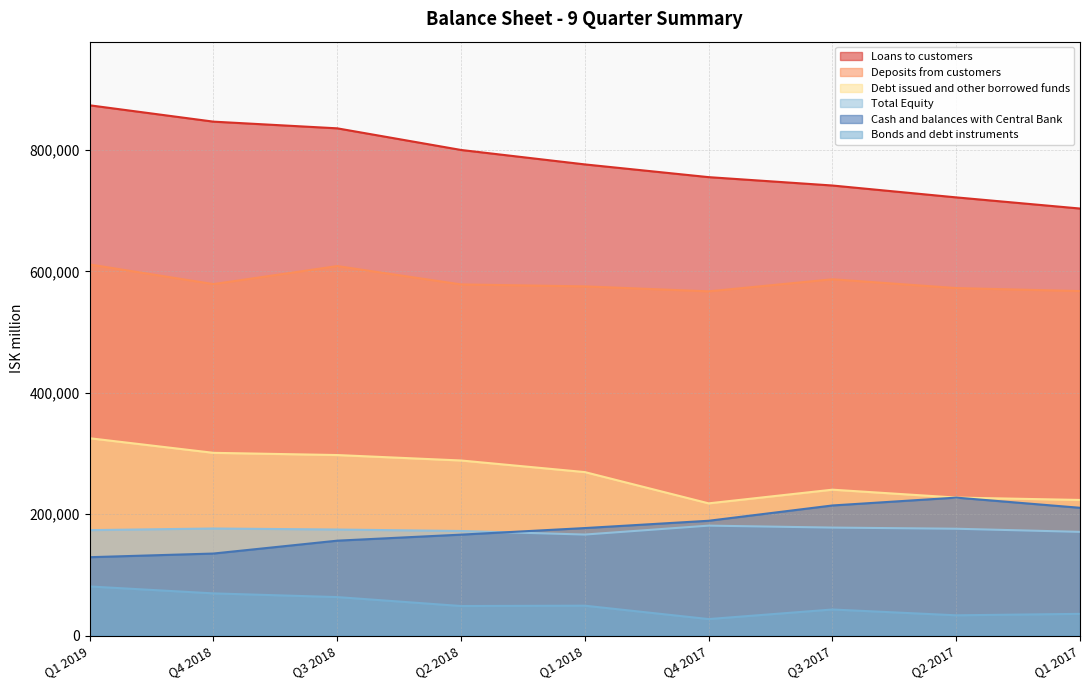

True or false: Loans to customers has more than 0 interior local peaks.

False